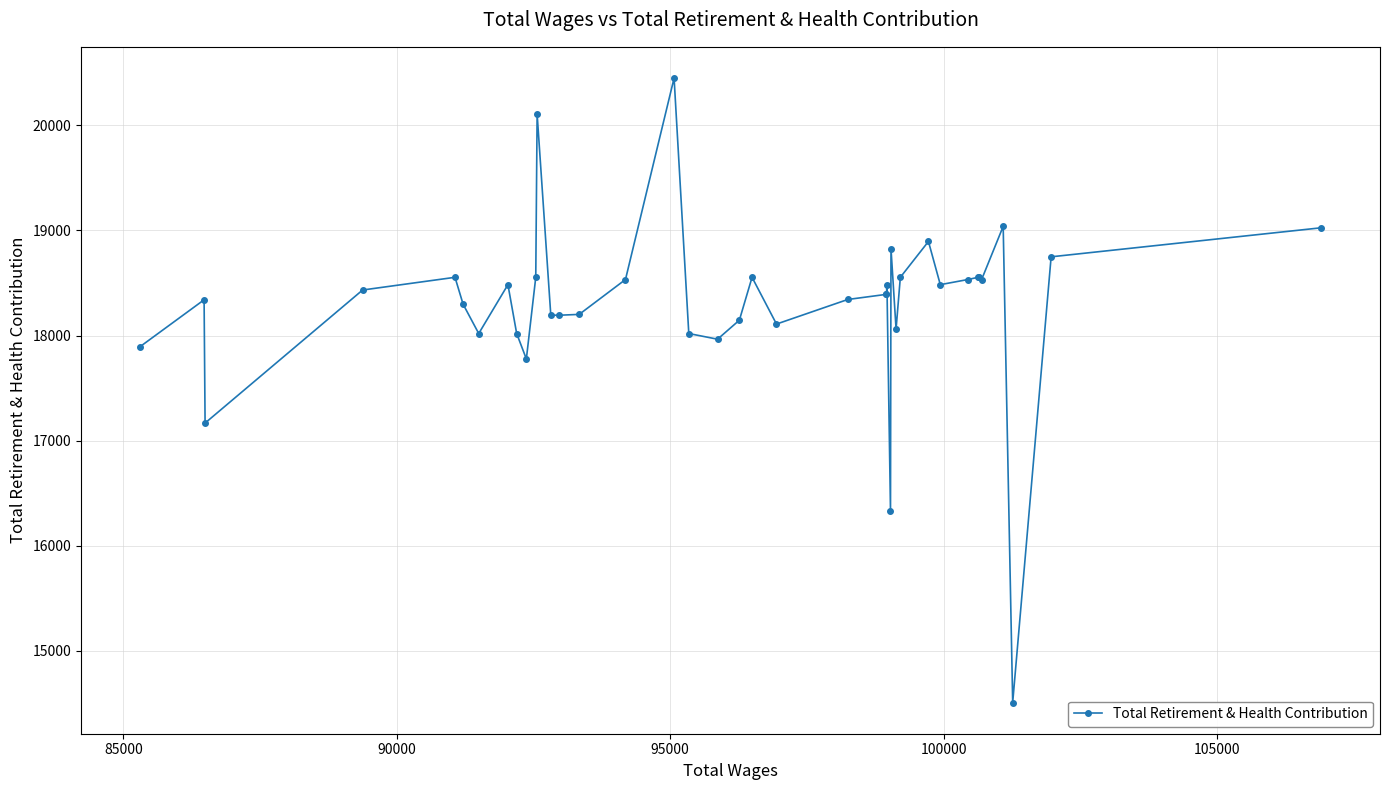

What is the difference between the maximum and minimum values?

5942